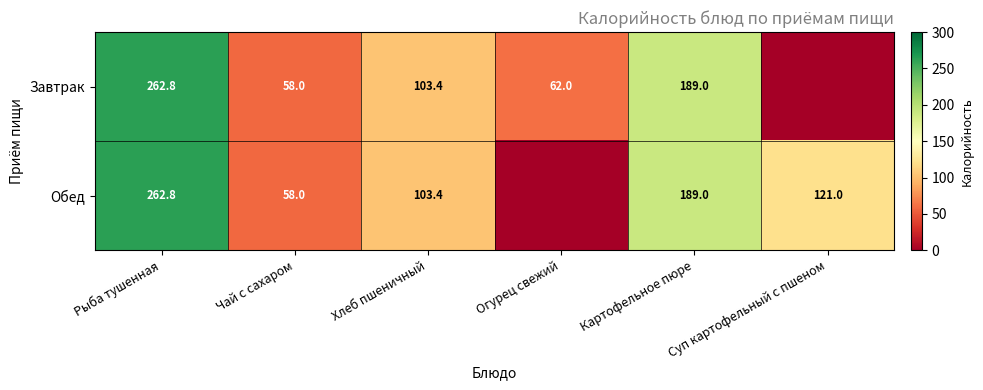

What is the difference between the Завтрак values at Хлеб пшеничный and Огурец свежий?

41.4